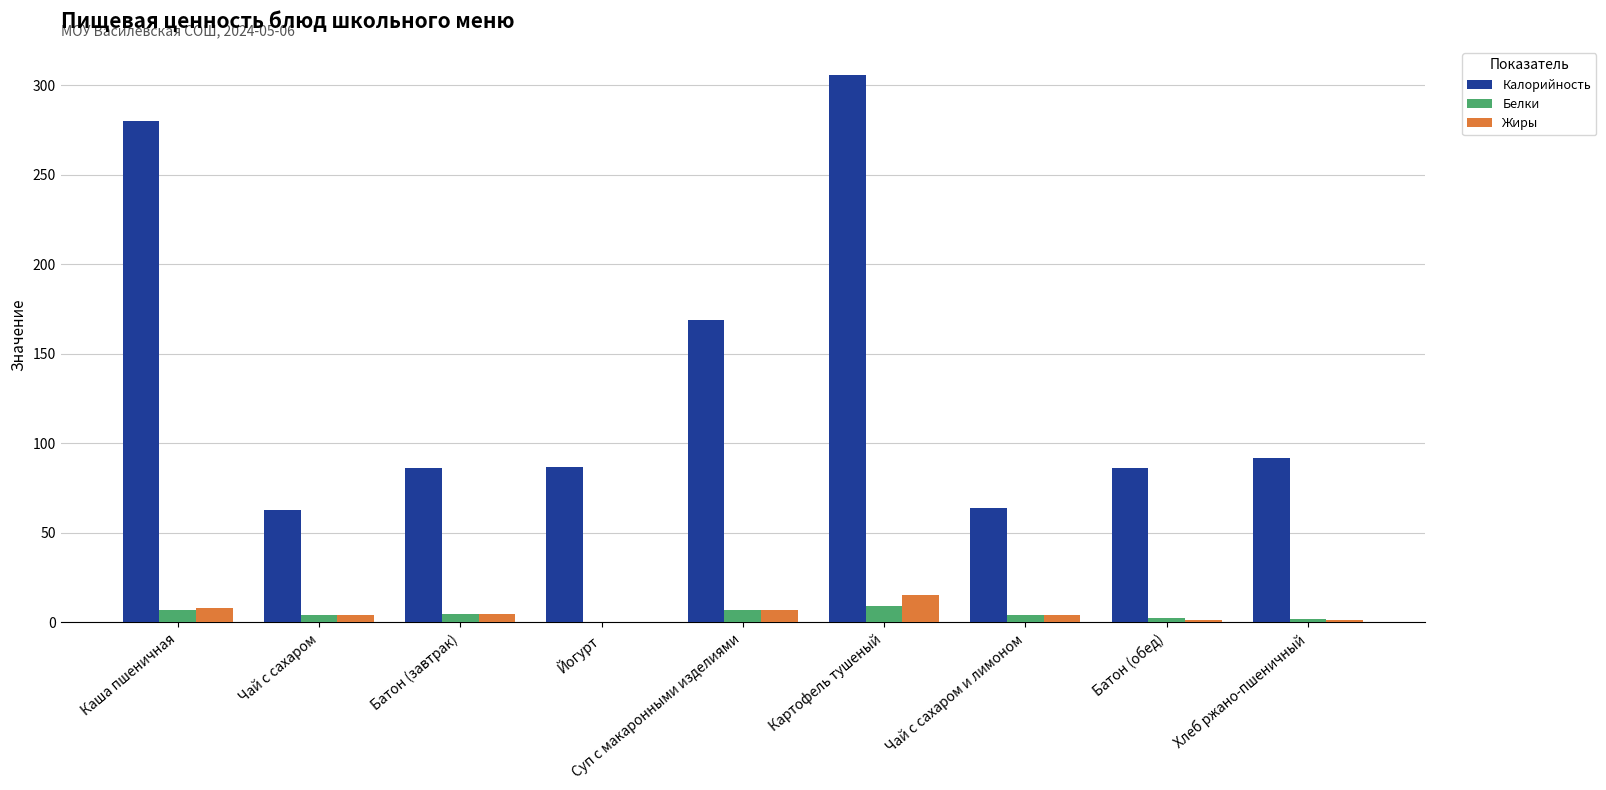

The Жиры series shows 15.6 at Картофель тушеный. True or false?

True